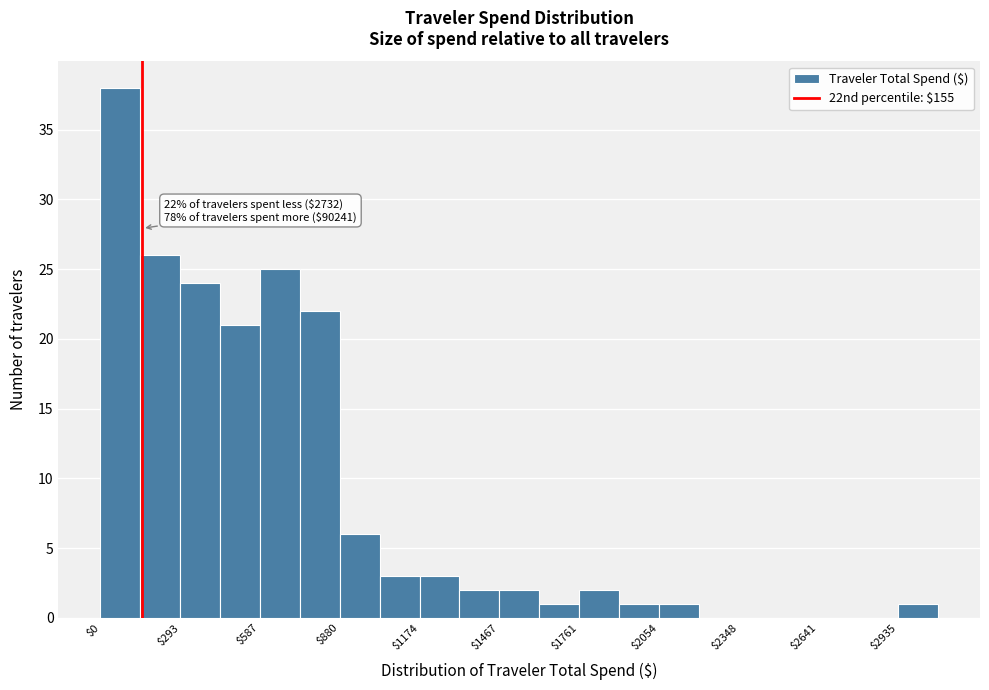

Read against the x-axis, roughly where is the centre of the tallest bar?

50